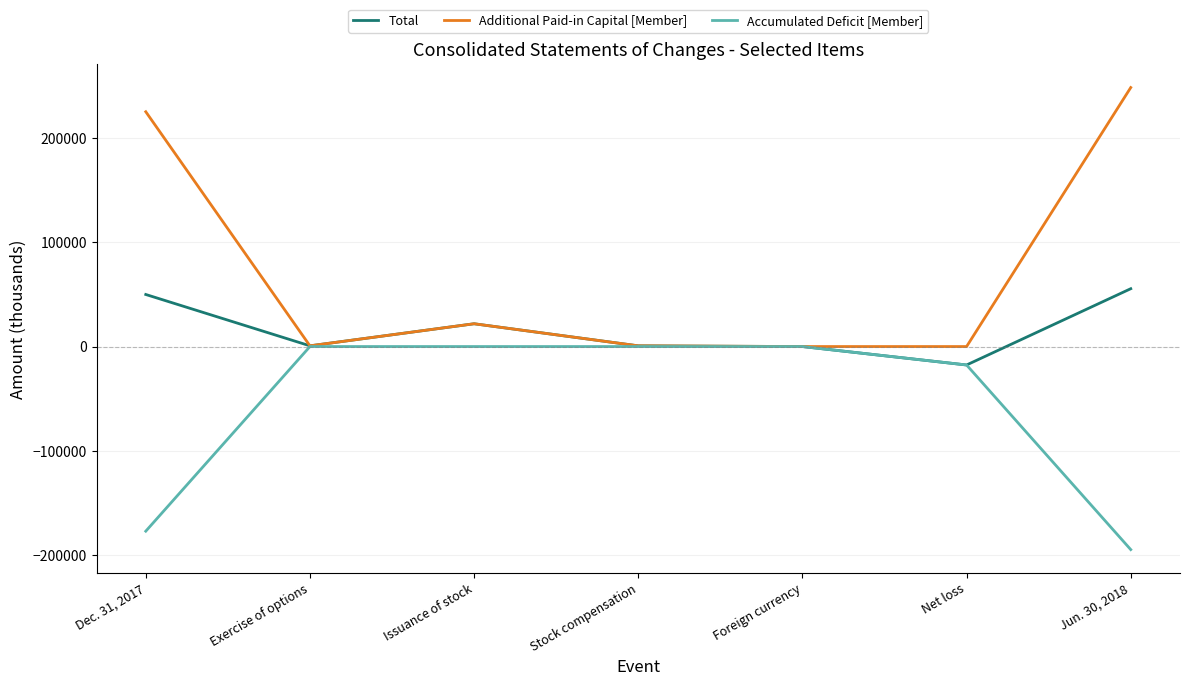

In Total, how many points are higher than both neighbors (excluding endpoints)?

1